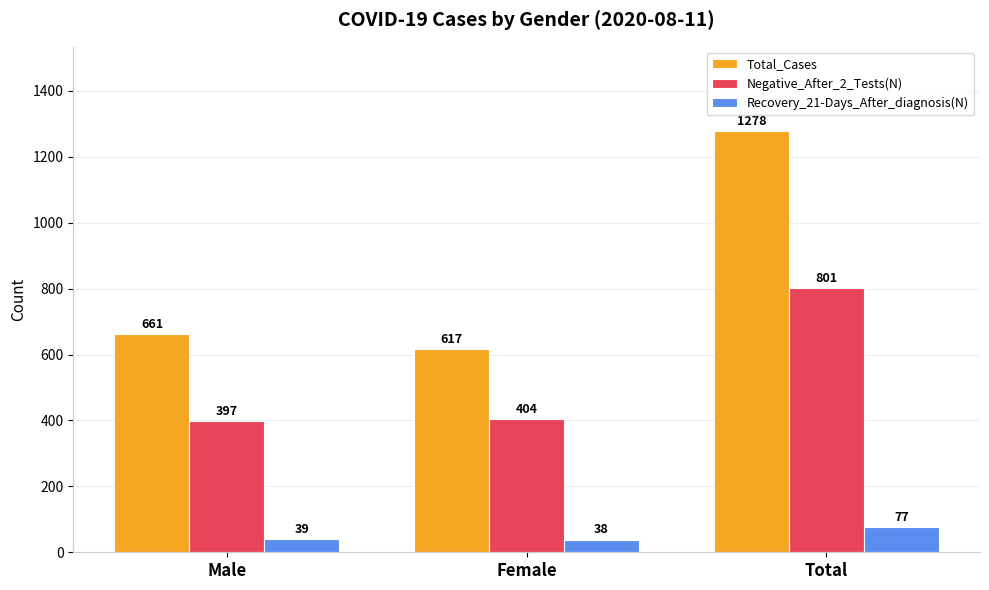

Reading right to left, what are all the values shown in this chart?

Total_Cases: Total=1278	Female=617	Male=661
Negative_After_2_Tests(N): Total=801	Female=404	Male=397
Recovery_21-Days_After_diagnosis(N): Total=77	Female=38	Male=39